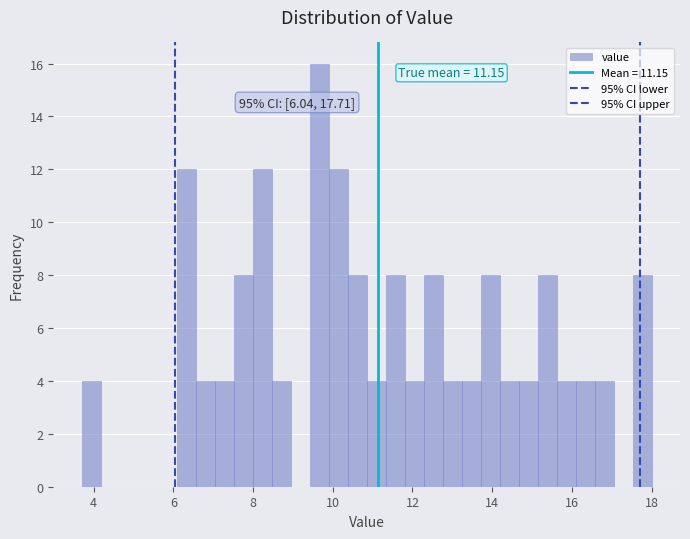

Around what value on the x-axis is the tallest bar? Give the approximate position of its centre, as read against the axis.

9.6